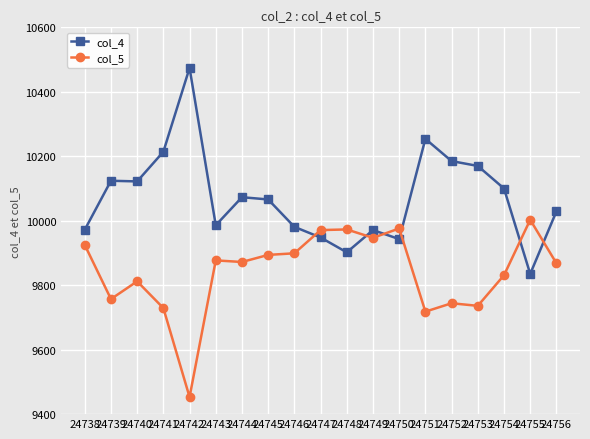

What is the difference between the col_4 values at 24754 and 24738?

128